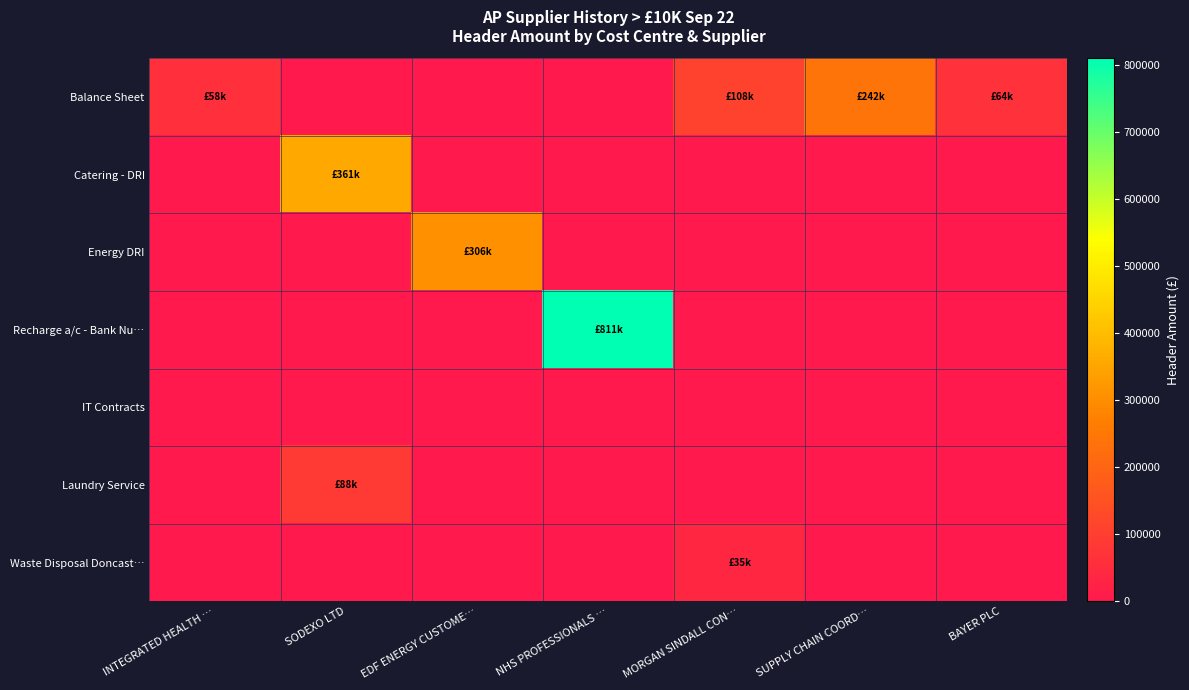

Reading left to right, extract all data points from this chart.

Balance Sheet: INTEGRATED HEALTH …=58443.6	SODEXO LTD=0.0	EDF ENERGY CUSTOME…=0.0	NHS PROFESSIONALS …=0.0	MORGAN SINDALL CON…=108381.0	SUPPLY CHAIN COORD…=241942.1	BAYER PLC=63871.9
Catering - DRI: INTEGRATED HEALTH …=0.0	SODEXO LTD=360659.3	EDF ENERGY CUSTOME…=0.0	NHS PROFESSIONALS …=0.0	MORGAN SINDALL CON…=0.0	SUPPLY CHAIN COORD…=0.0	BAYER PLC=0.0
Energy DRI: INTEGRATED HEALTH …=0.0	SODEXO LTD=0.0	EDF ENERGY CUSTOME…=305969.8	NHS PROFESSIONALS …=0.0	MORGAN SINDALL CON…=0.0	SUPPLY CHAIN COORD…=0.0	BAYER PLC=0.0
Recharge a/c - Bank Nu…: INTEGRATED HEALTH …=0.0	SODEXO LTD=0.0	EDF ENERGY CUSTOME…=0.0	NHS PROFESSIONALS …=810511.2	MORGAN SINDALL CON…=0.0	SUPPLY CHAIN COORD…=0.0	BAYER PLC=0.0
IT Contracts: INTEGRATED HEALTH …=0.0	SODEXO LTD=0.0	EDF ENERGY CUSTOME…=0.0	NHS PROFESSIONALS …=0.0	MORGAN SINDALL CON…=0.0	SUPPLY CHAIN COORD…=0.0	BAYER PLC=0.0
Laundry Service: INTEGRATED HEALTH …=0.0	SODEXO LTD=88461.4	EDF ENERGY CUSTOME…=0.0	NHS PROFESSIONALS …=0.0	MORGAN SINDALL CON…=0.0	SUPPLY CHAIN COORD…=0.0	BAYER PLC=0.0
Waste Disposal Doncast…: INTEGRATED HEALTH …=0.0	SODEXO LTD=0.0	EDF ENERGY CUSTOME…=0.0	NHS PROFESSIONALS …=0.0	MORGAN SINDALL CON…=35209.0	SUPPLY CHAIN COORD…=0.0	BAYER PLC=0.0